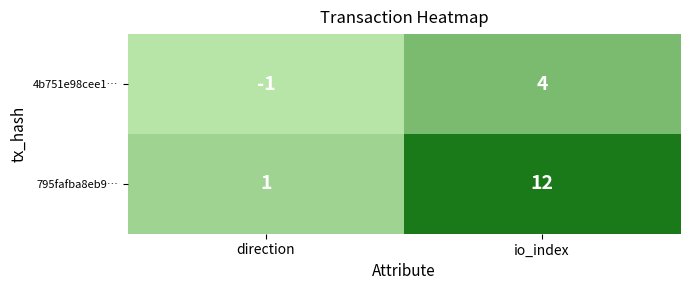

Which series has the widest spread of values?

795fafba8eb9…